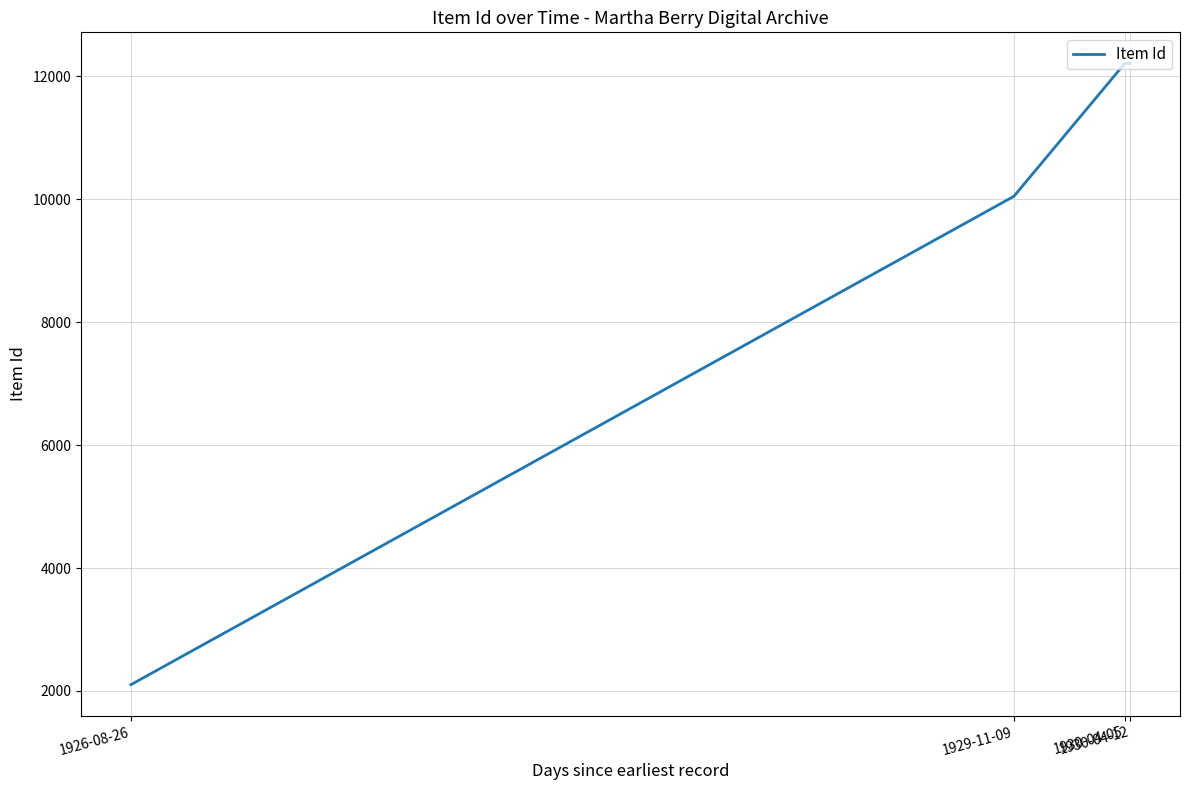

What is the difference between the maximum and minimum values?

10107